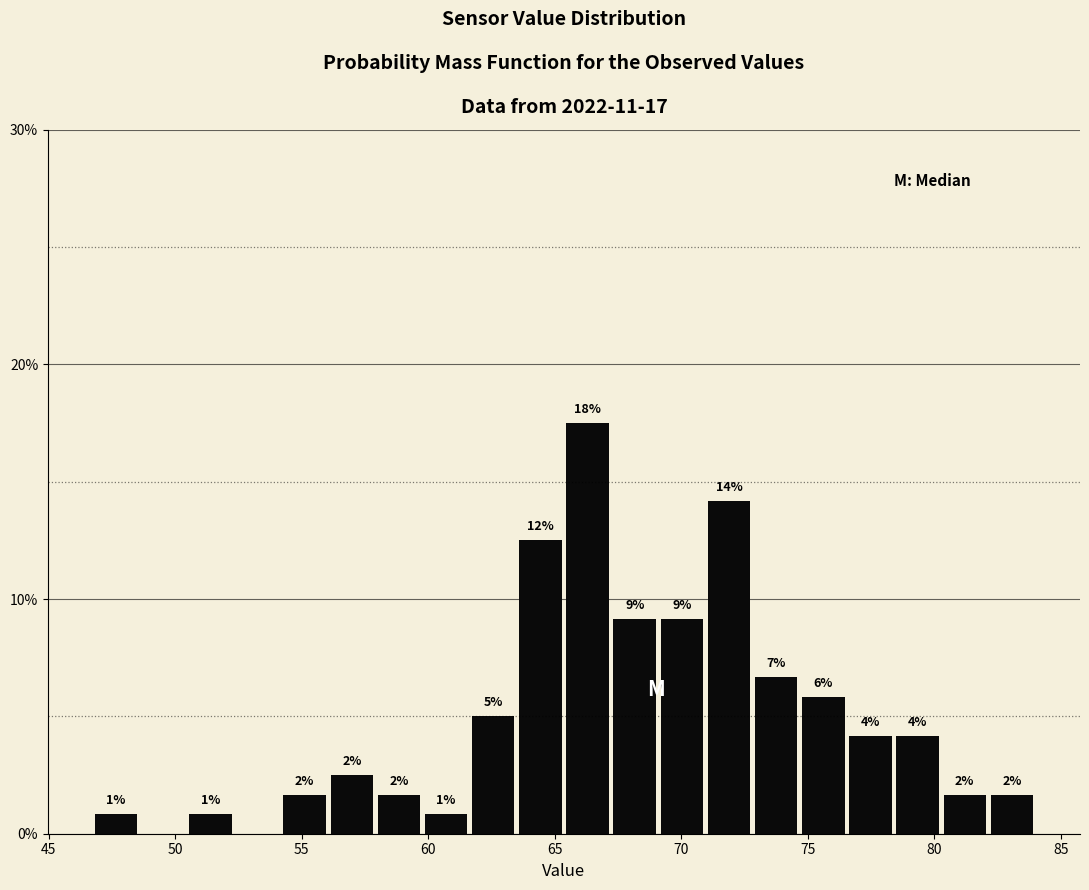

Read against the x-axis, roughly where is the centre of the tallest bar?

66.5